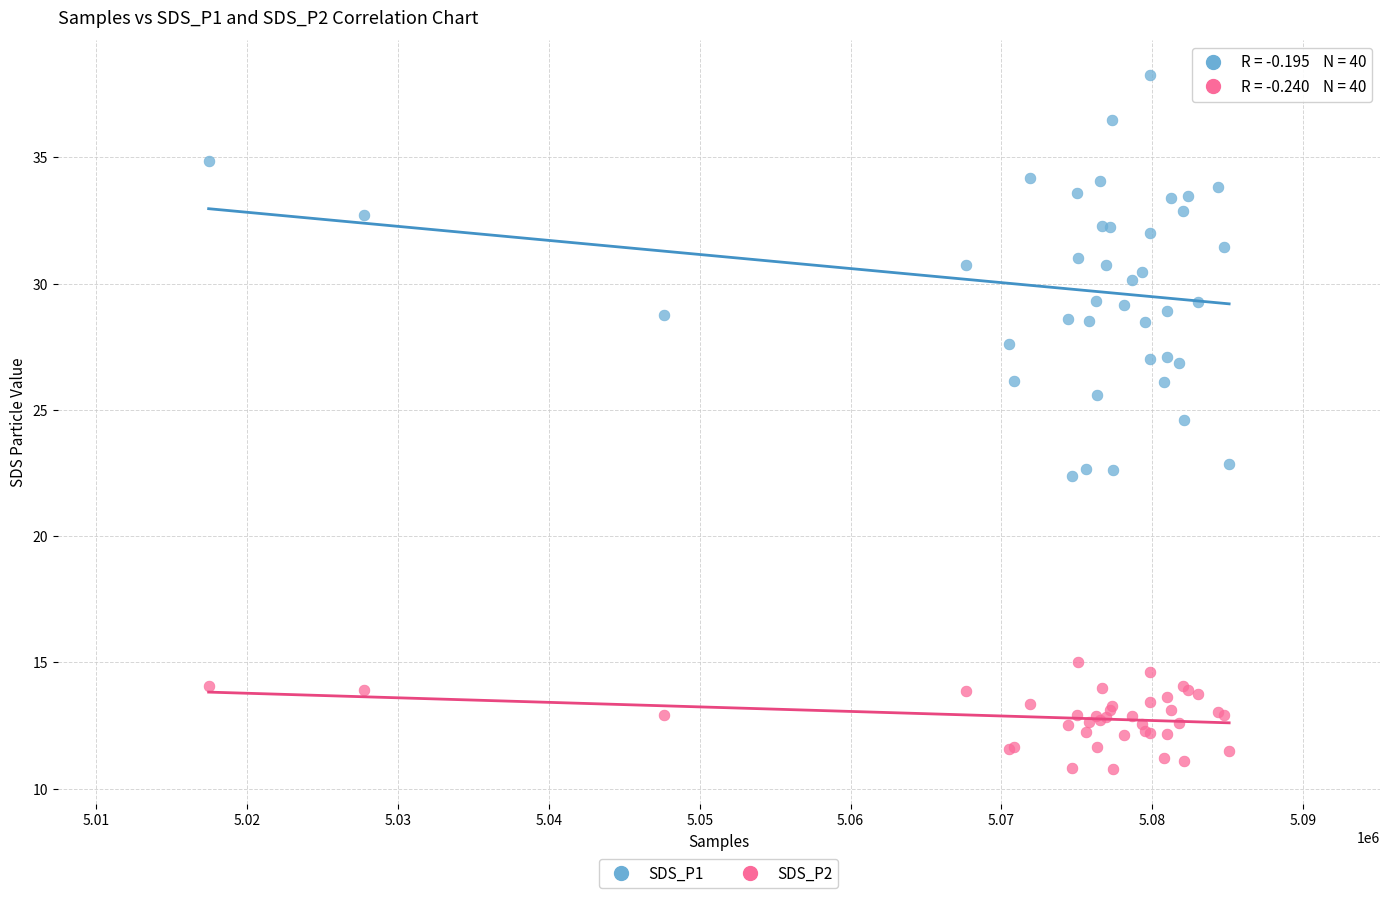

Which series contains the lowest Y value?

SDS_P2